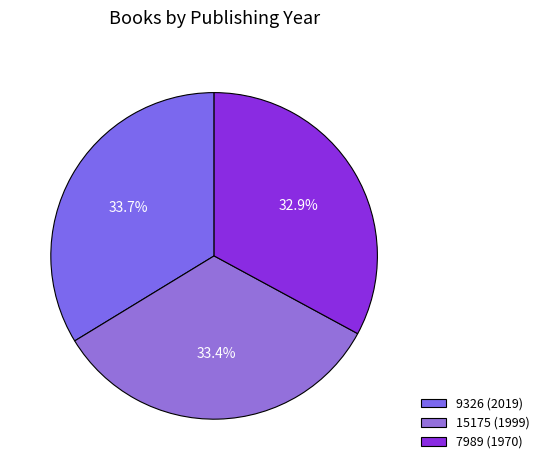

Which category has the smallest portion of the pie?

7989 (1970)